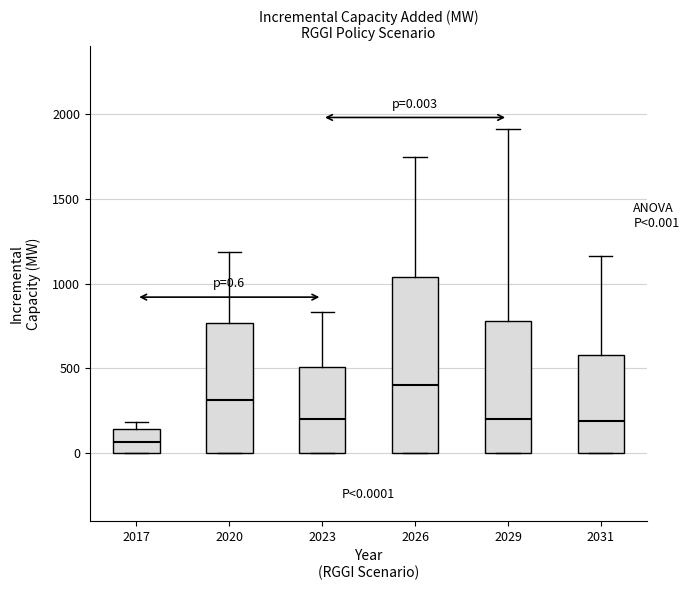

Which box has the lowest median line?

2017